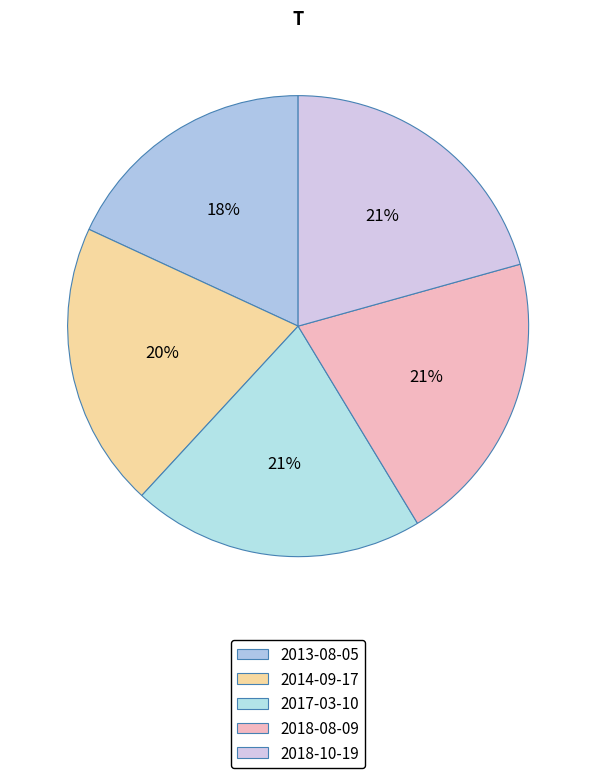

Is it true that 2014-09-17 is 14% of the pie?

False